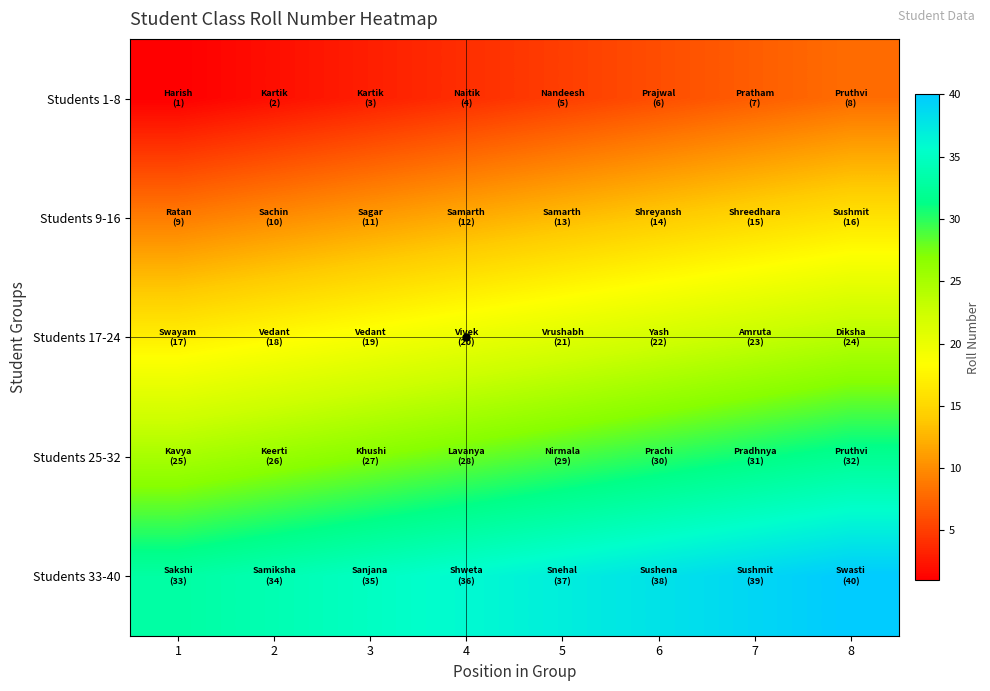

Which series has the largest total across all categories?

Students 33-40